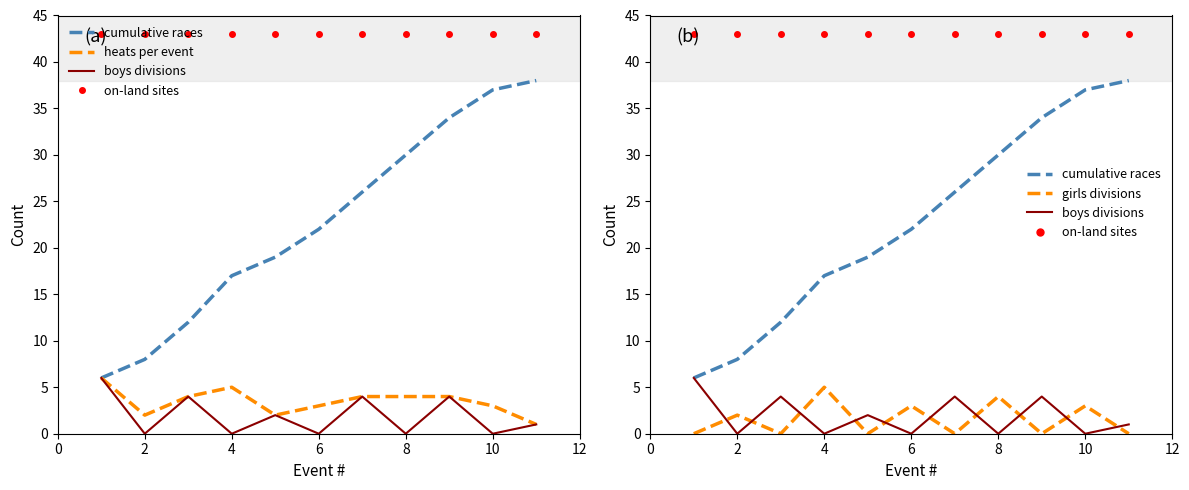

What is the label of the 10th point from the right?

2